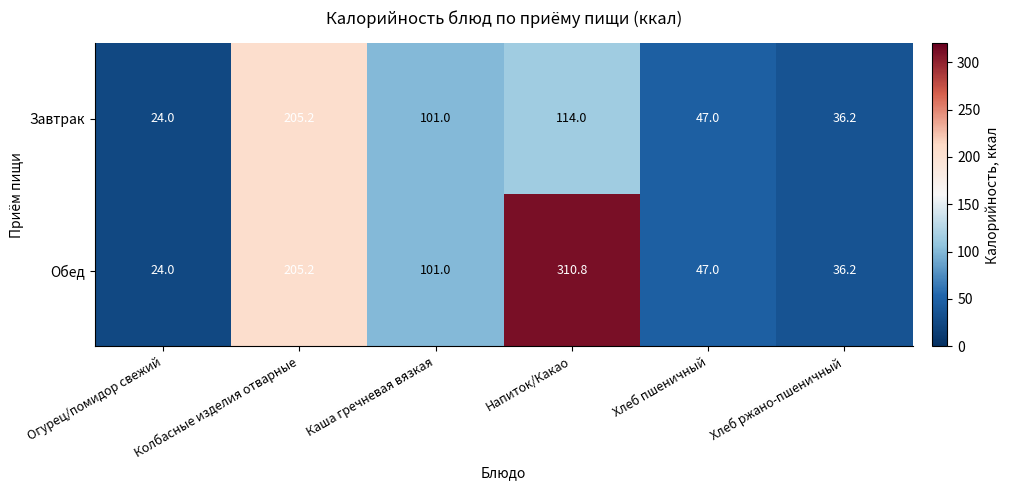

Is it true that Обед equals 24.0 at Огурец/помидор свежий?

True